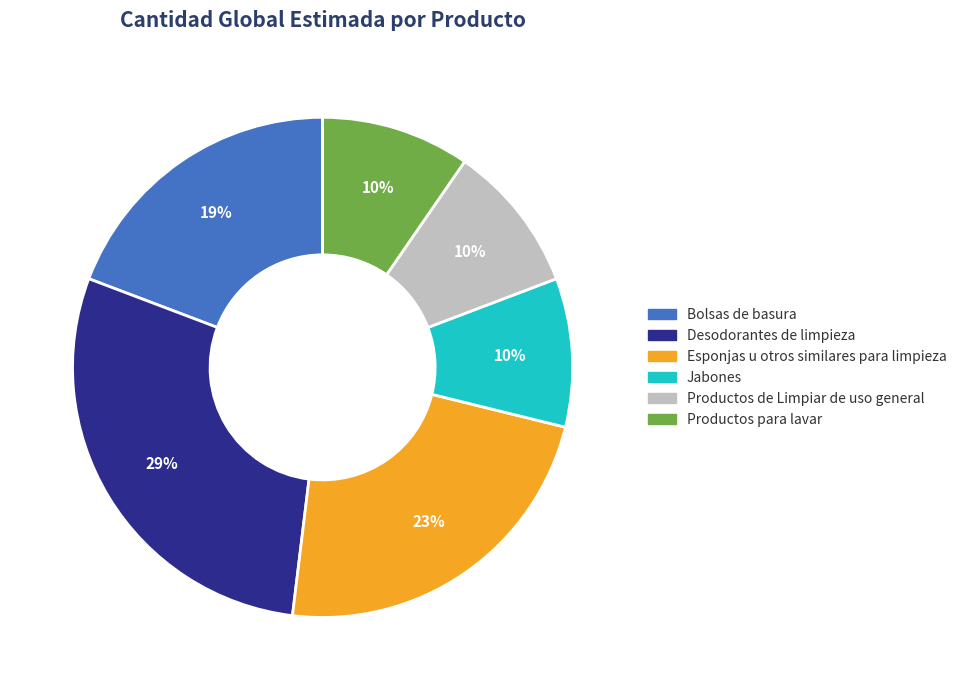

To the nearest percent, what percentage of the pie is Desodorantes de limpieza?

29%